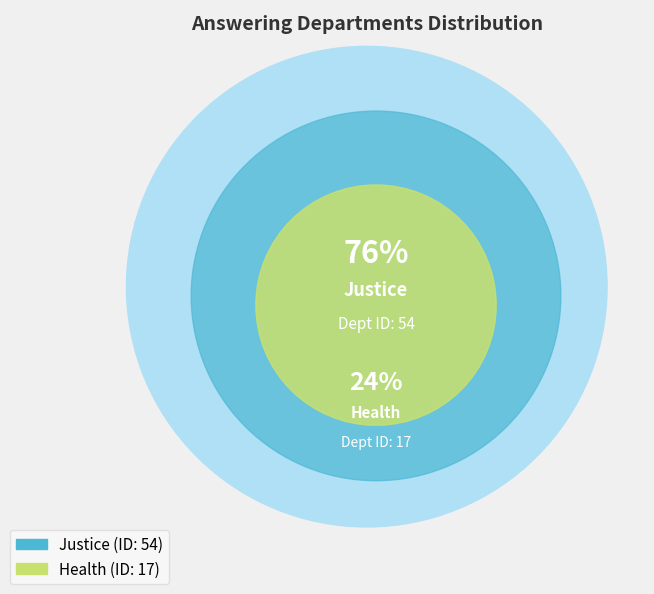

Is it true that Health is 24% of the pie?

True